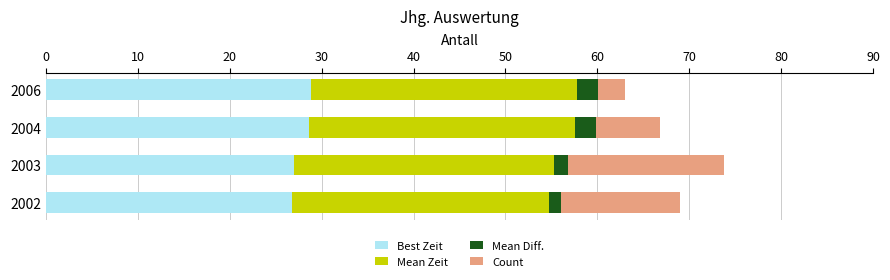

What is the total value across all series at 2006?

63.0